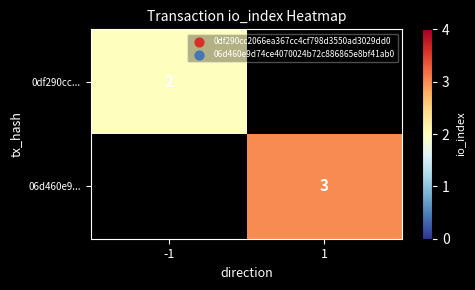

Which label corresponds to the largest value in the chart?

1